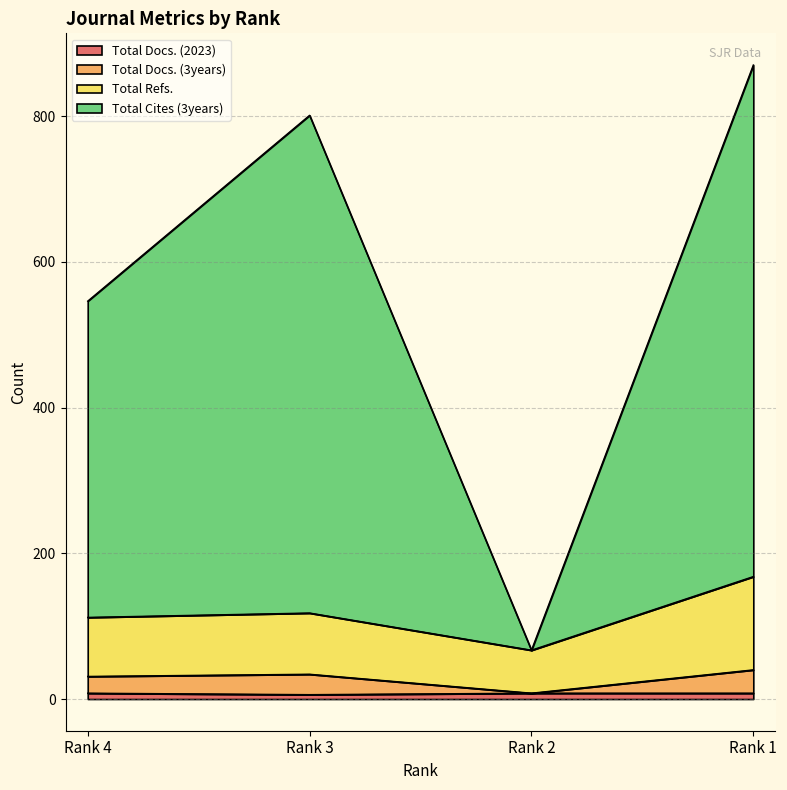

Reading left to right, transcribe all the data shown in this chart.

Total Docs. (2023): 8	6	8	8
Total Docs. (3years): 31	34	8	40
Total Refs.: 112	118	67	168
Total Cites (3years): 546	801	67	870